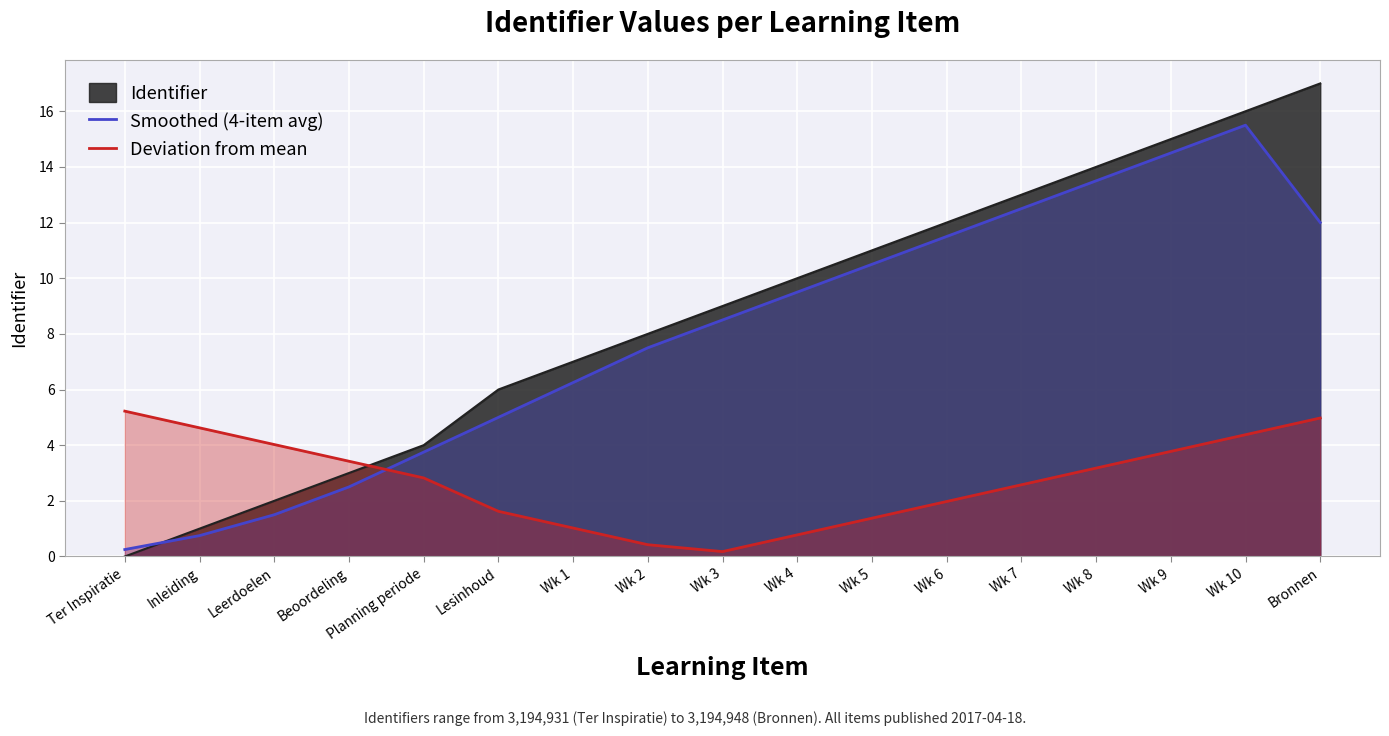

At Wk 8, list the series in order from largest to smallest.

Identifier, Smoothed (4-item avg), Deviation from mean